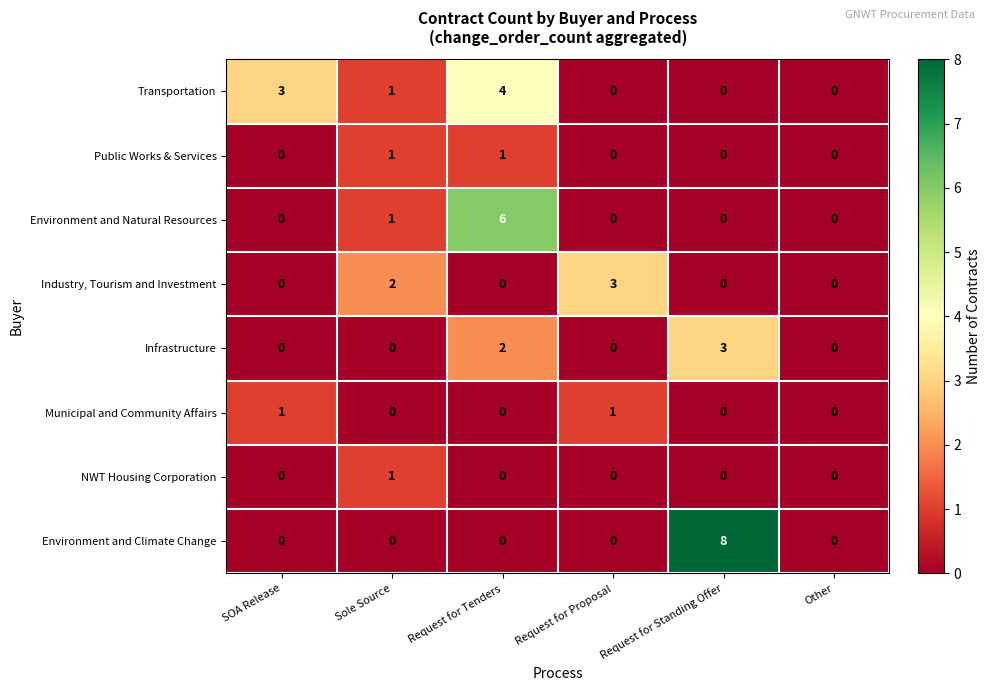

What is the greatest value displayed?

8